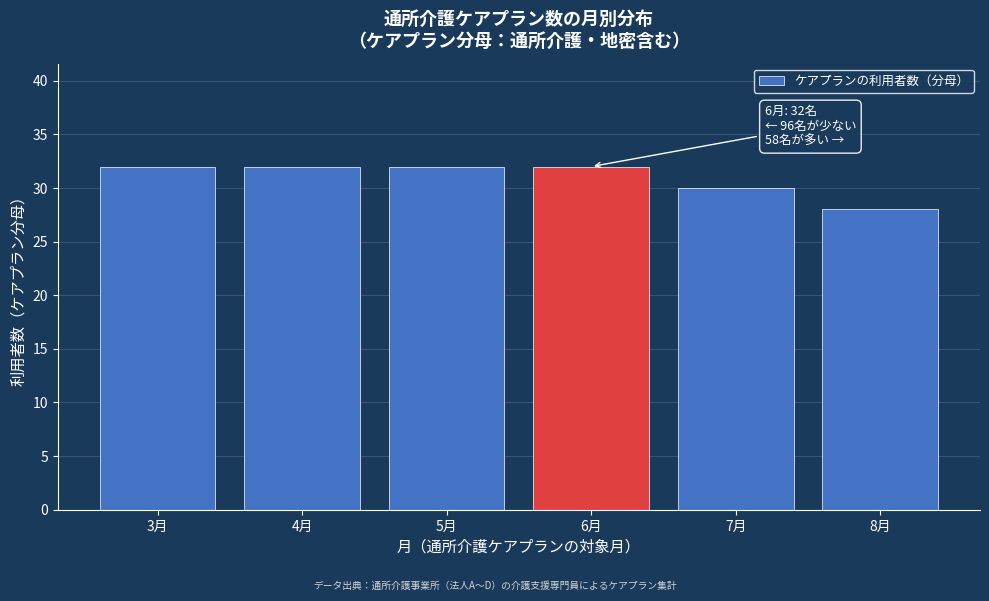

Reading left to right, list all the values displayed in this chart.

3月=32	4月=32	5月=32	6月=32	7月=30	8月=28